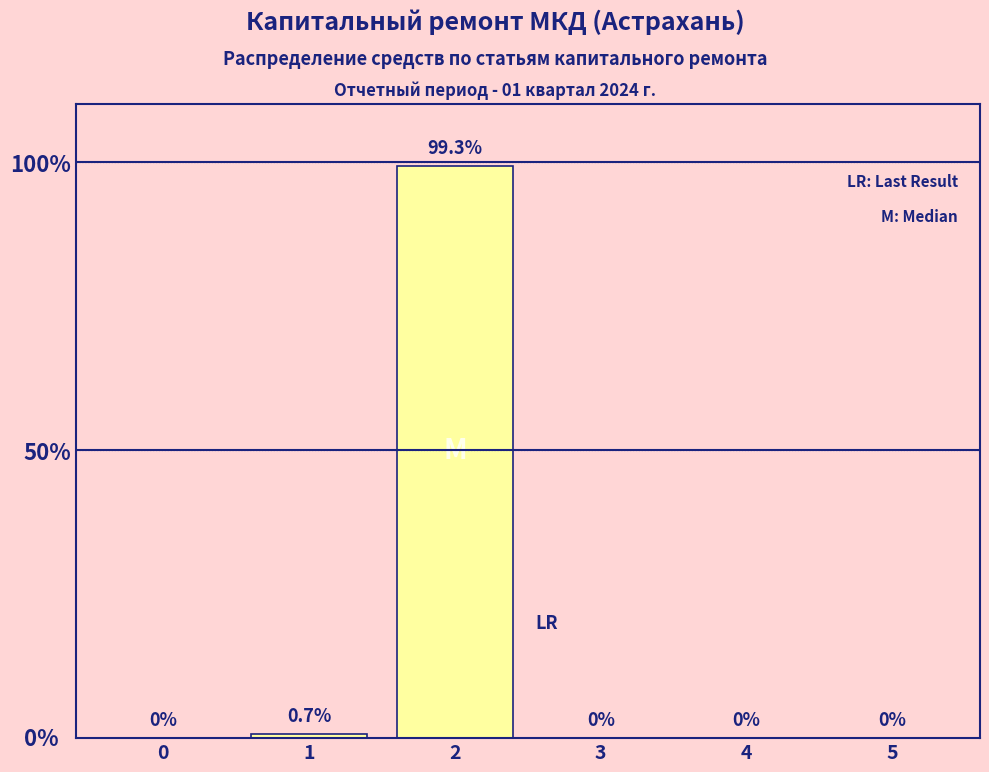

Reading left to right, transcribe all the data shown in this chart.

0=0.0	1=0.7	2=99.3	3=0.0	4=0.0	5=0.0